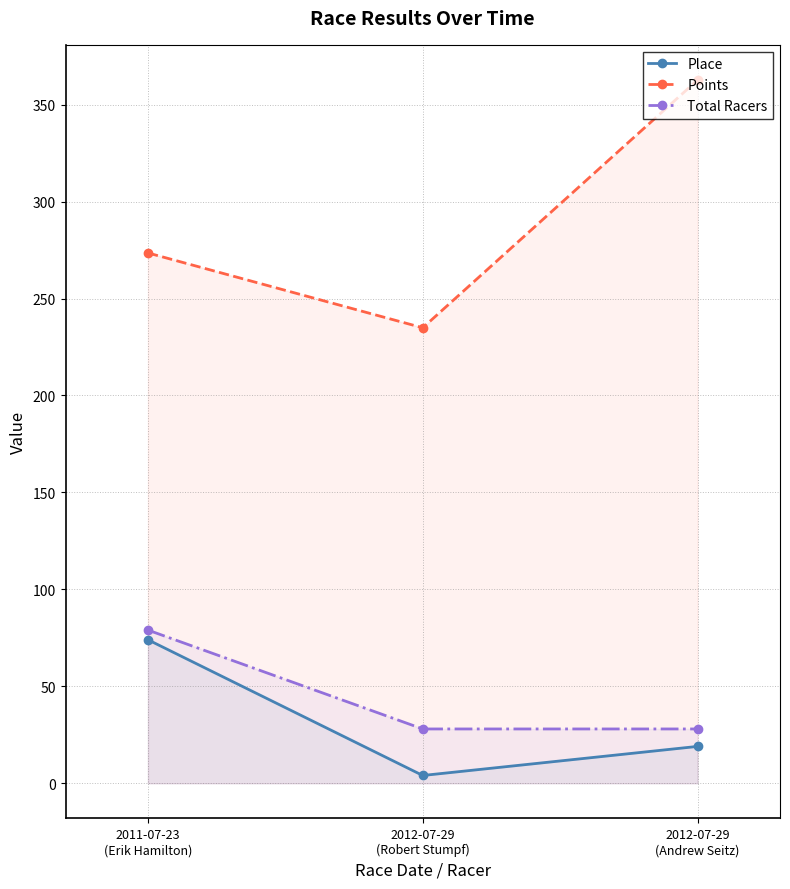

How many data points in Points are less than 273?

1